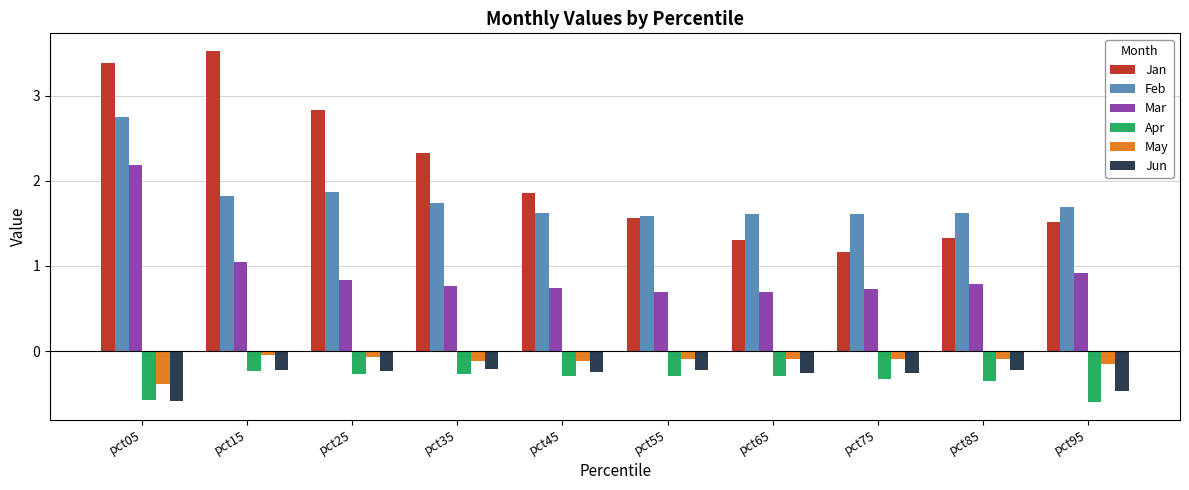

What is the maximum value shown in the chart?

3.5